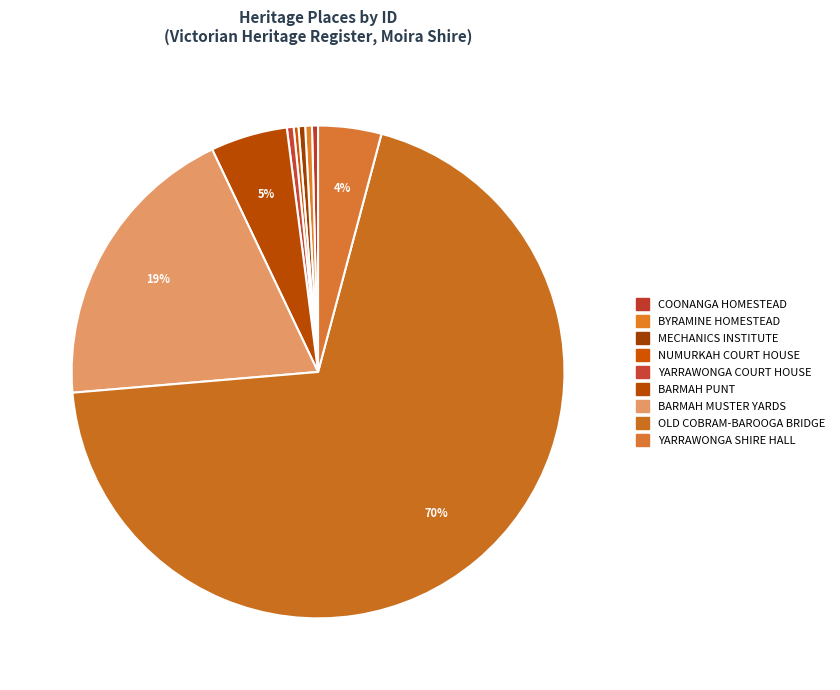

Which category has the smallest portion of the pie?

NUMURKAH COURT HOUSE